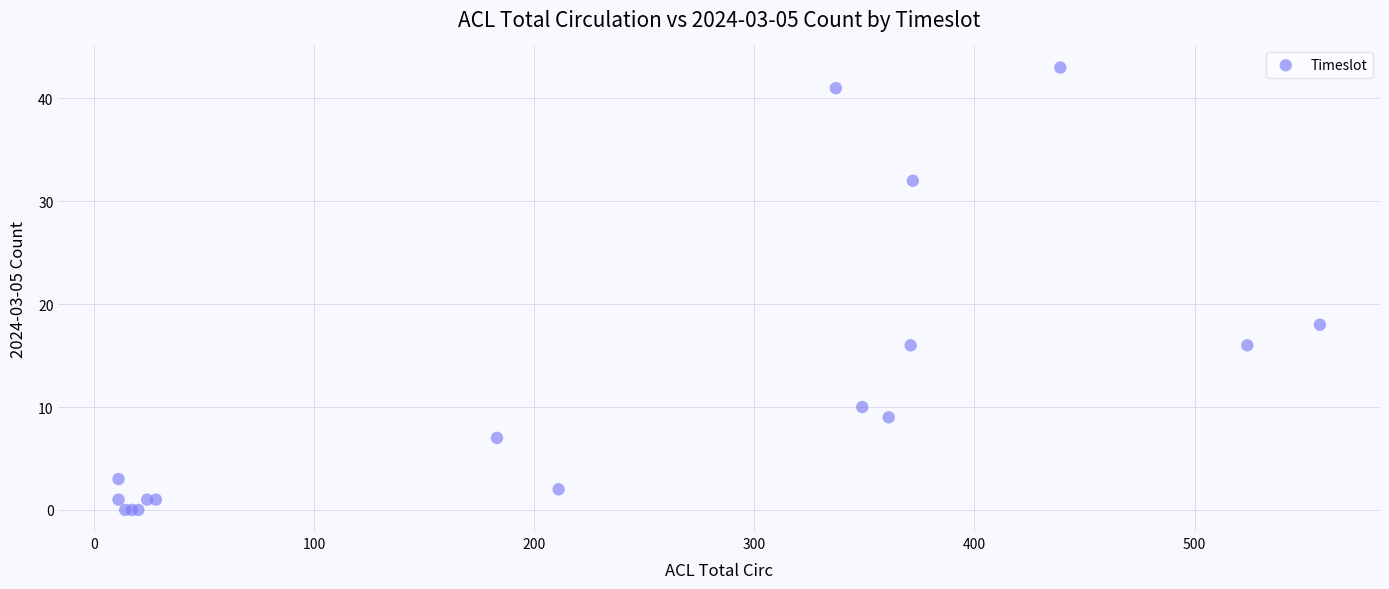

What Y value in the scatter plot is closest to 21?

18